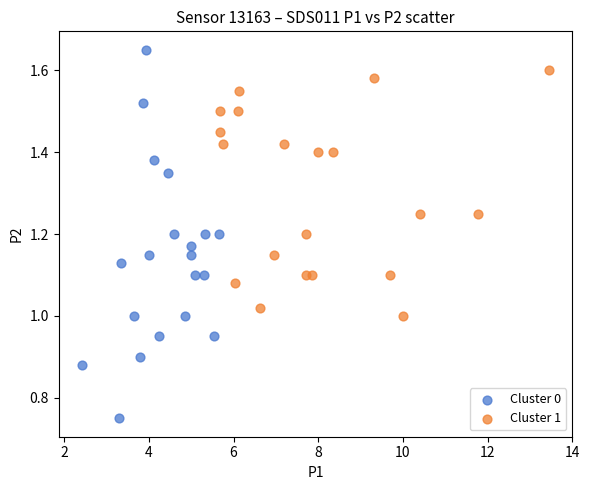

Which series contains the lowest Y value?

Cluster 0